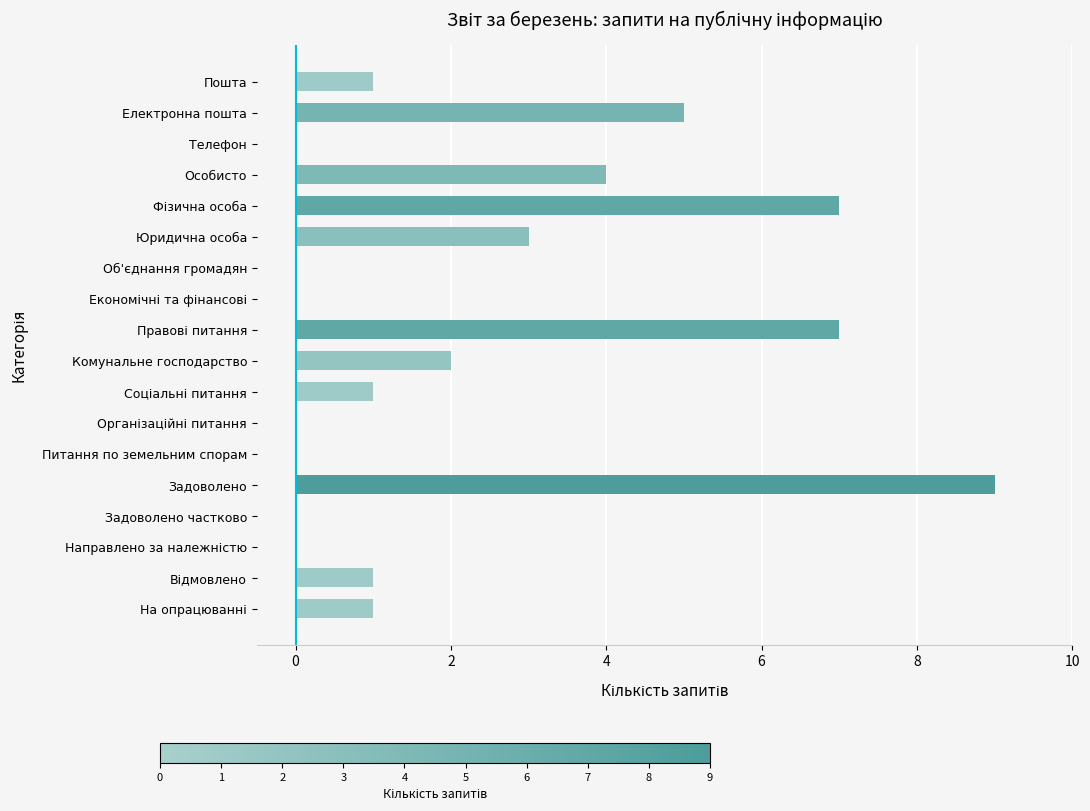

At which category does the chart reach its peak across all series?

Задоволено